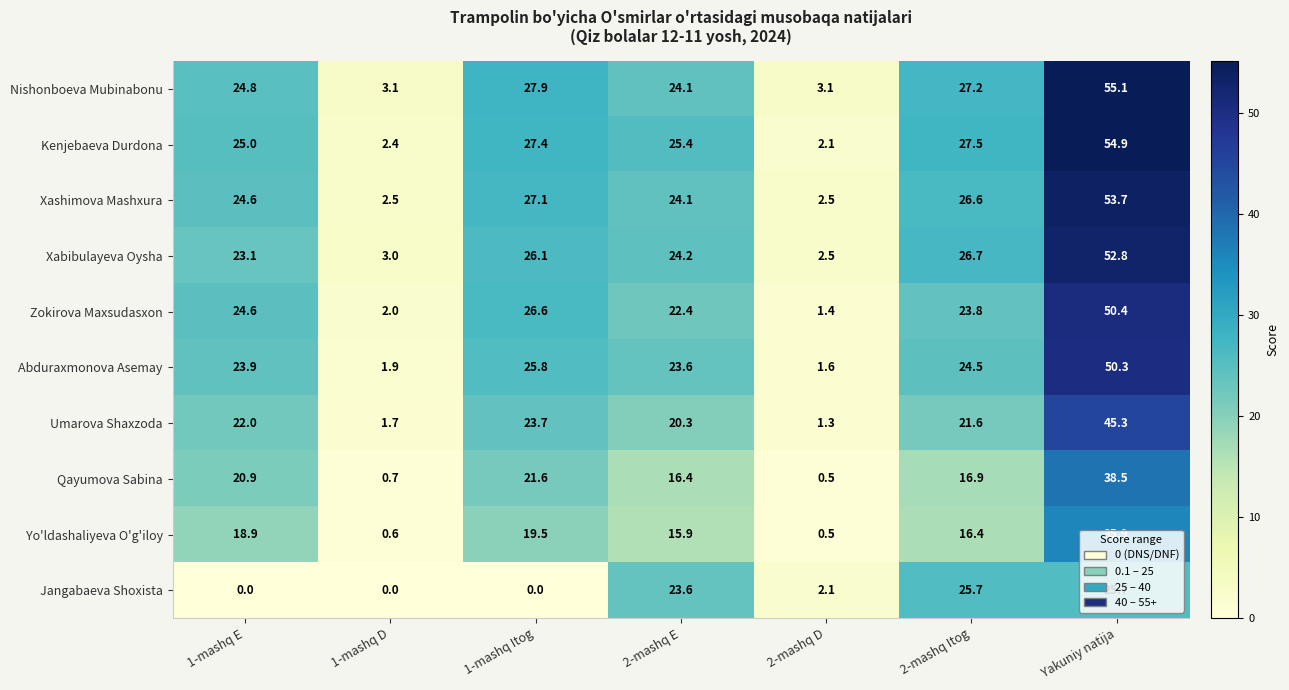

True or false: Umarova Shaxzoda has a value of 23.7 at 1-mashq Itog.

True